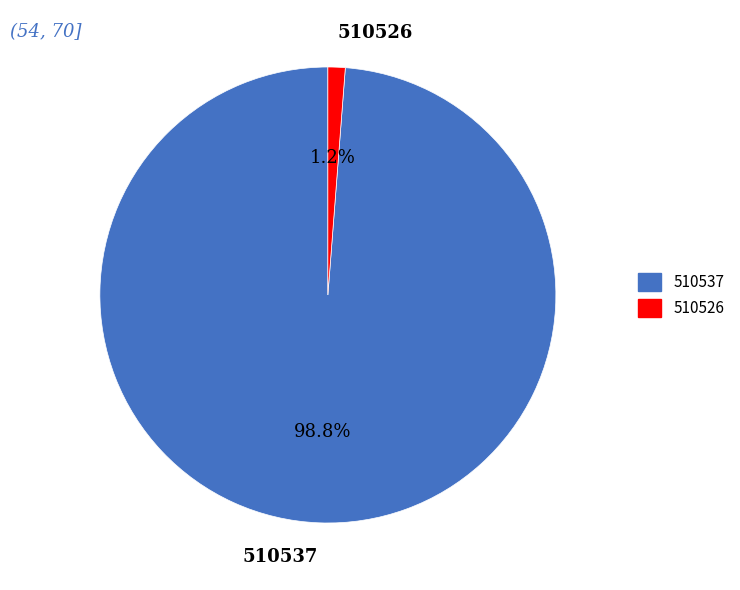

Which category accounts for the majority?

510537